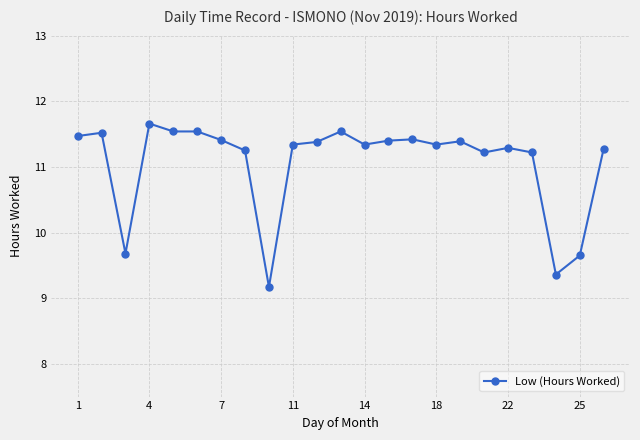

What is the value of the 13th point from the left?

11.3